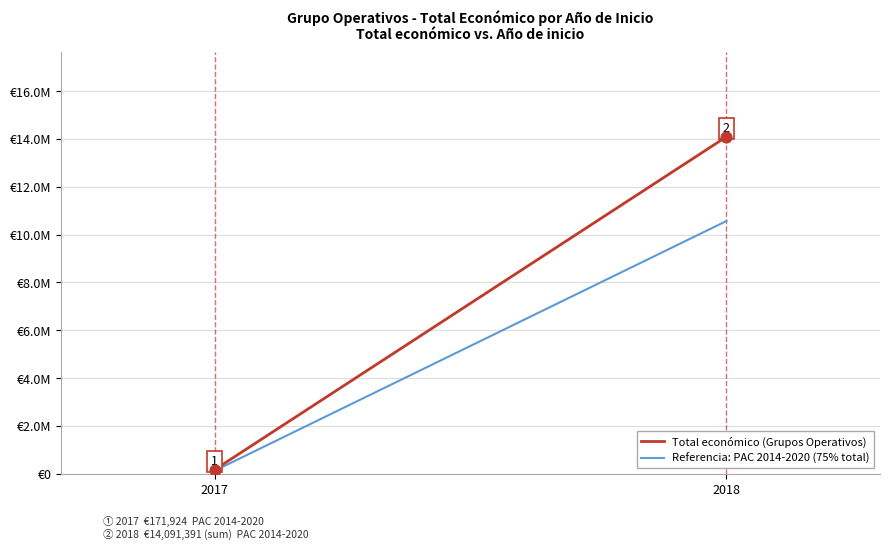

At how many categories does at least one series exceed 6836820?

1